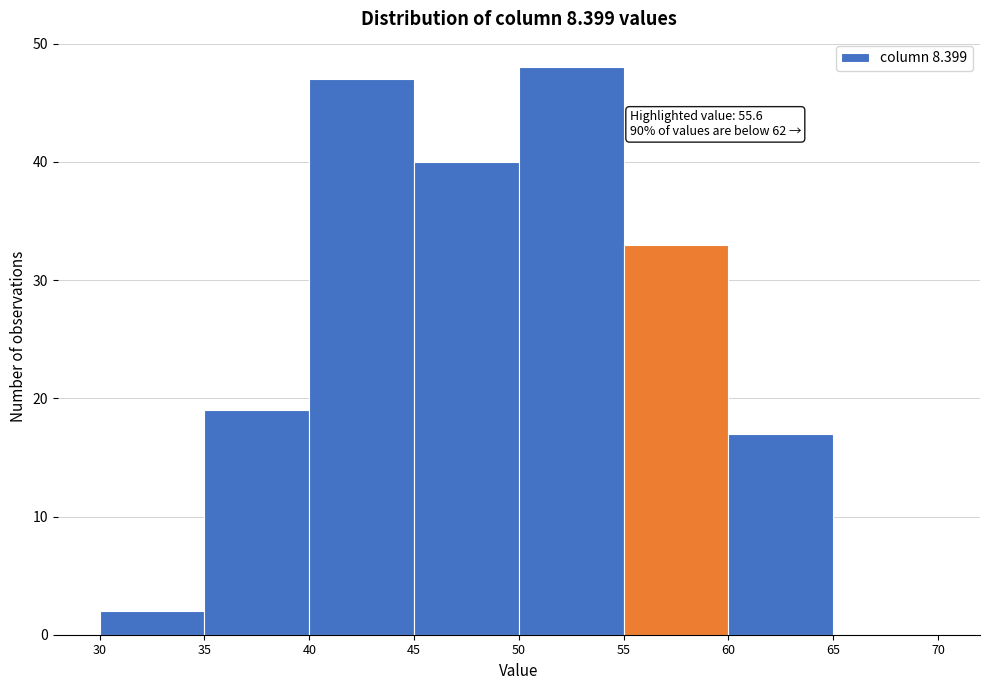

Over which range of the x-axis is the bar tallest?

50 to 55